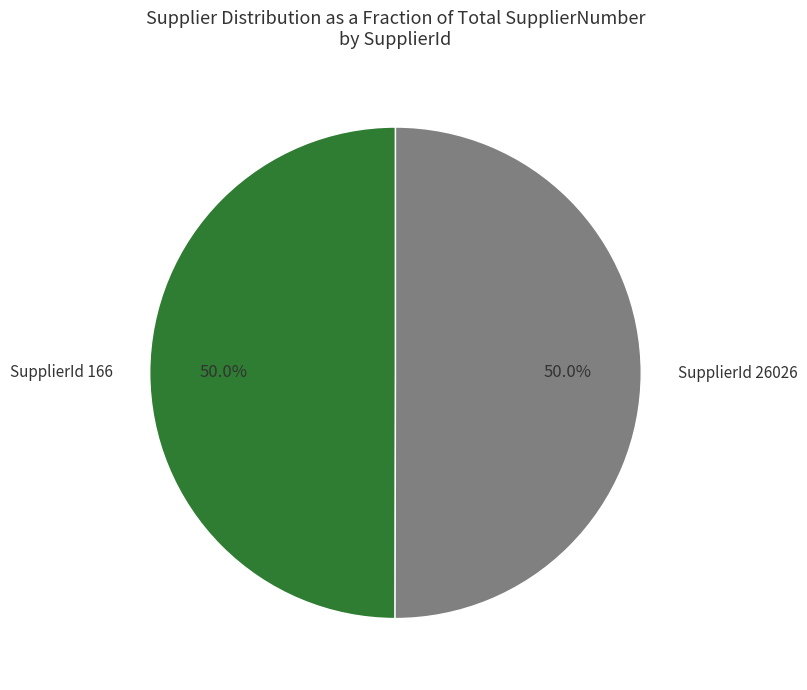

What is the ratio of the value at SupplierId 26026 to the value at SupplierId 166?

1.0